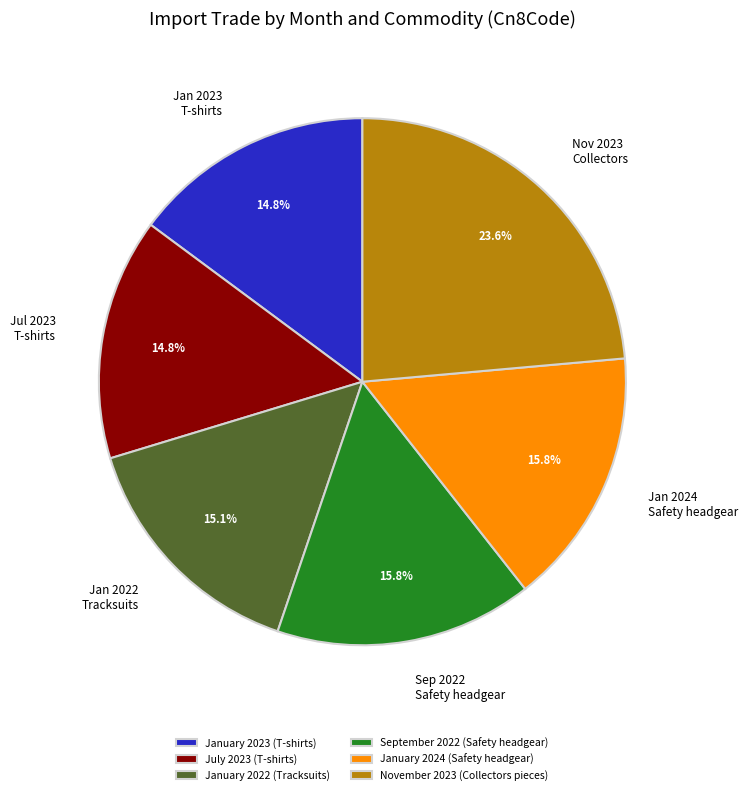

What is the total percentage of November 2023 (Collectors pieces) and January 2022 (Tracksuits)?

38.7%